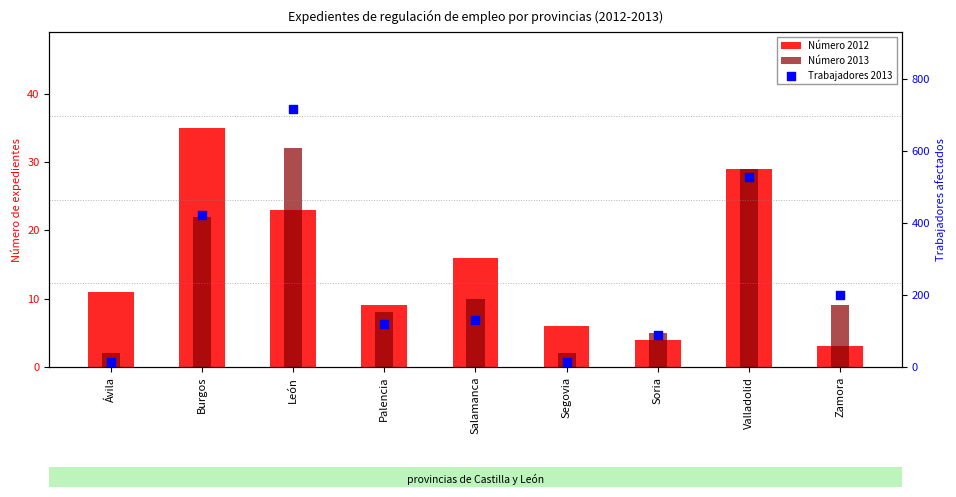

At which category is the sum across all series the highest?

León